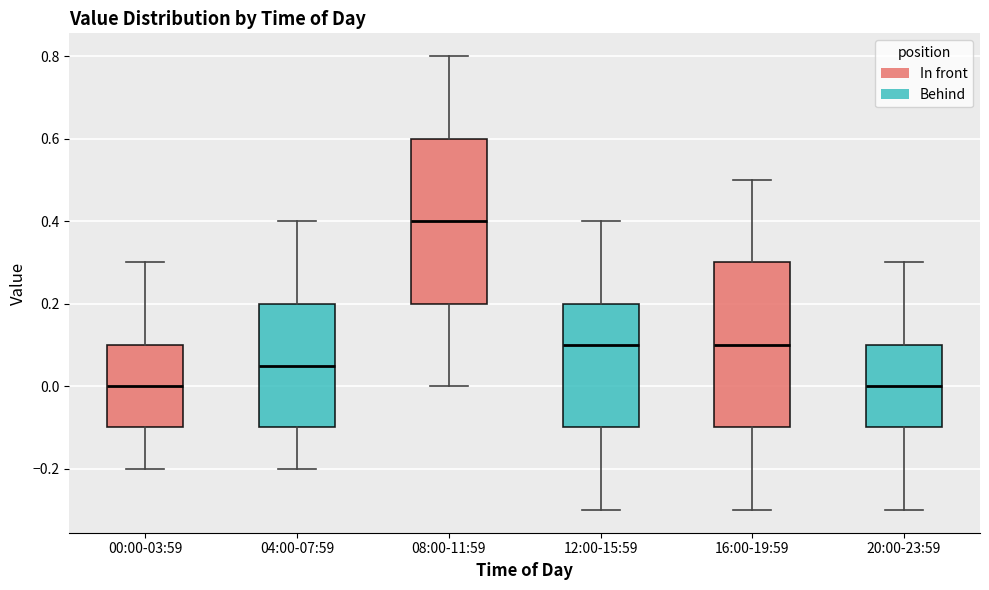

Where does the median line of the box for 16:00-19:59 sit on the y-axis? The values are not printed on the chart, so give them approximately, as read against the axis.

0.10